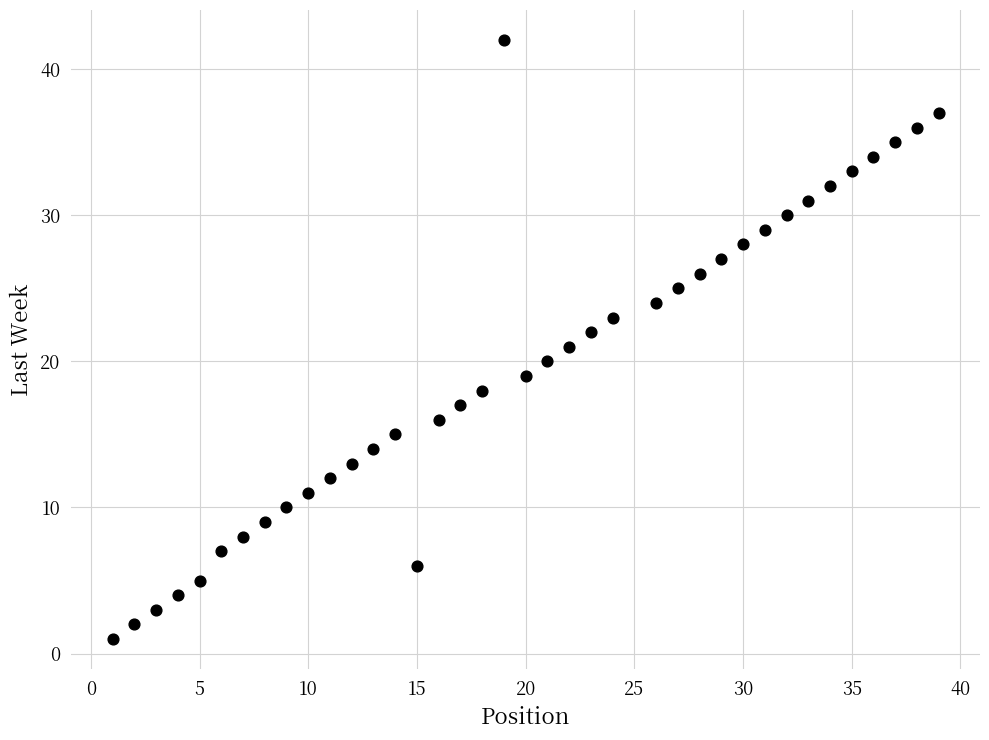

What is the range of X values (max minus min)?

38